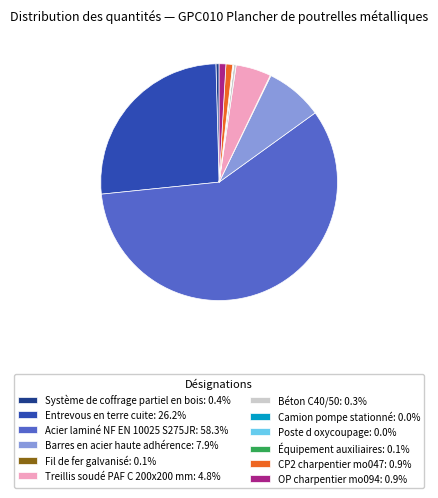

Does Entrevous en terre cuite: 26.2% account for over 50% of the chart?

No